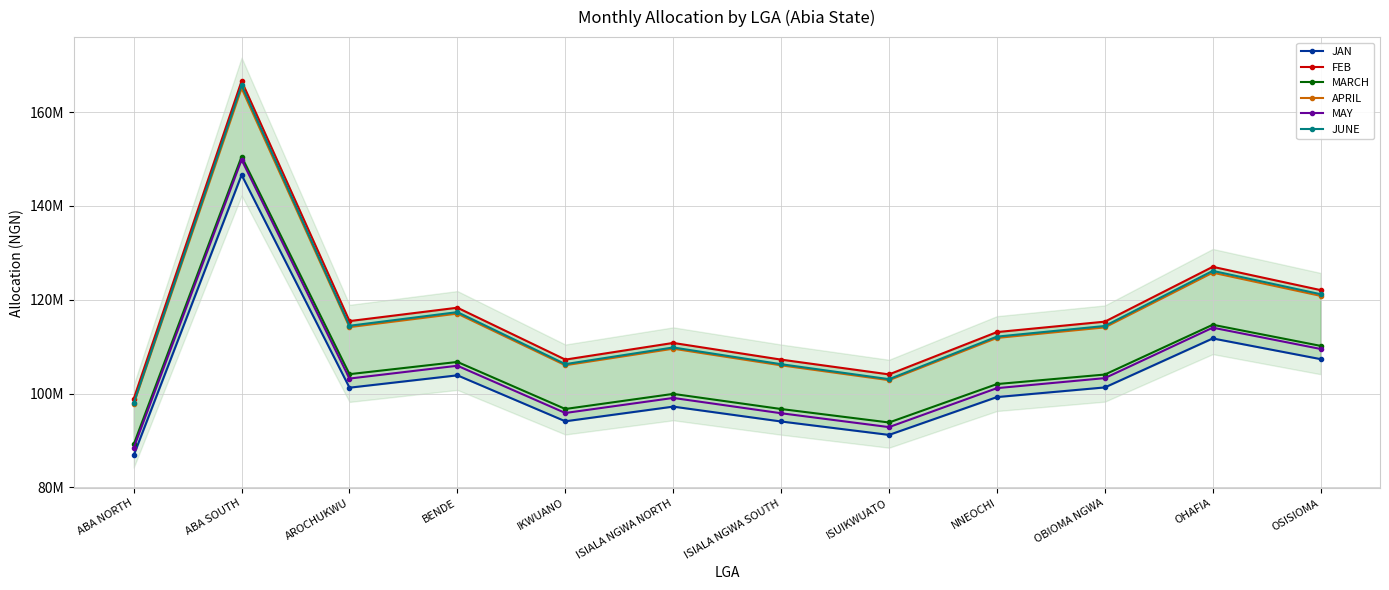

At how many categories does at least one series exceed 88636771?

12